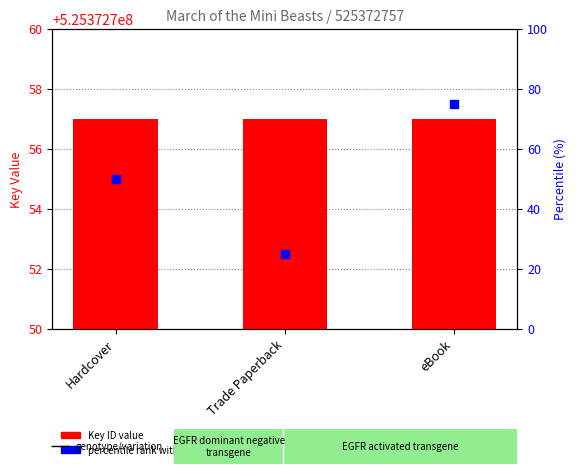

Which series has the largest Y range (max minus min)?

percentile rank within the sample